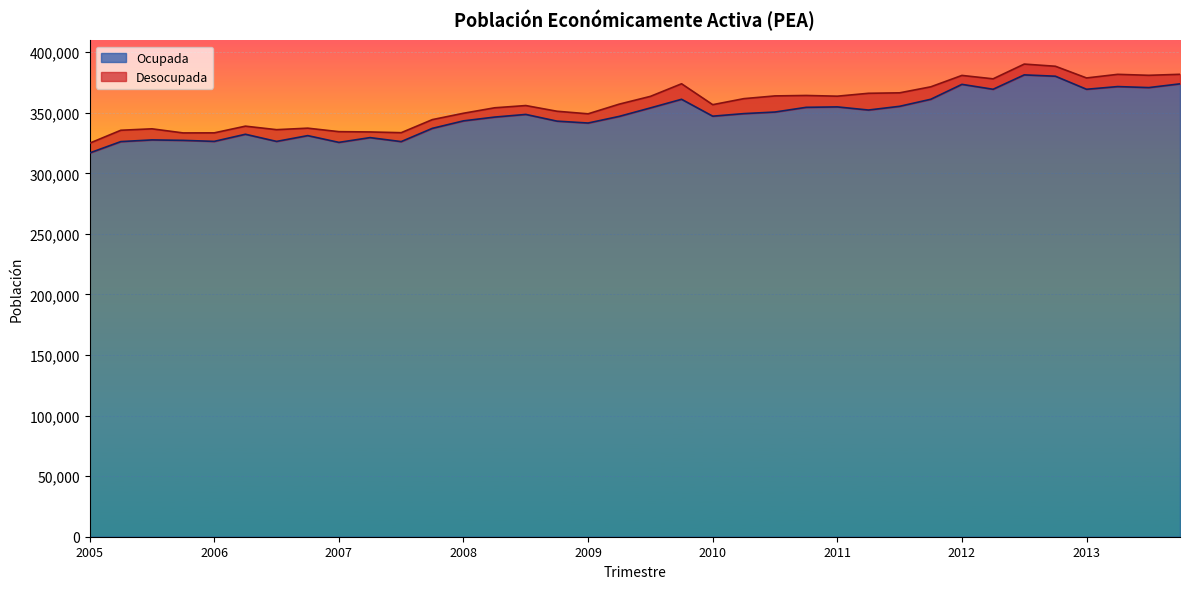

Is it true that the value at 2009-IV is 246691?

False